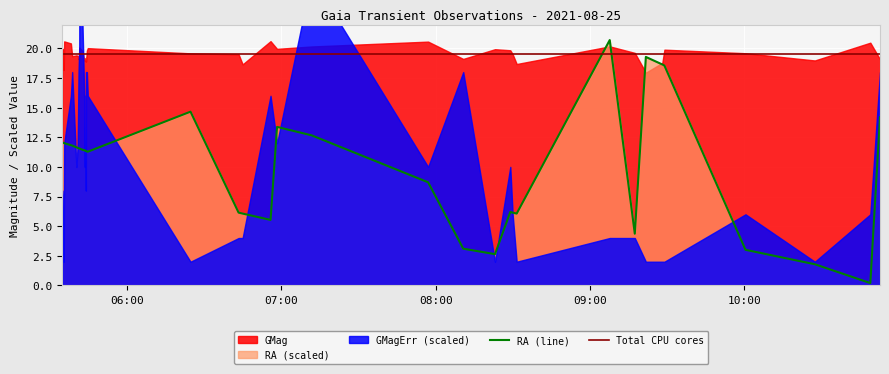

True or false: Total CPU cores has more than 1 points higher than both neighbors.

False